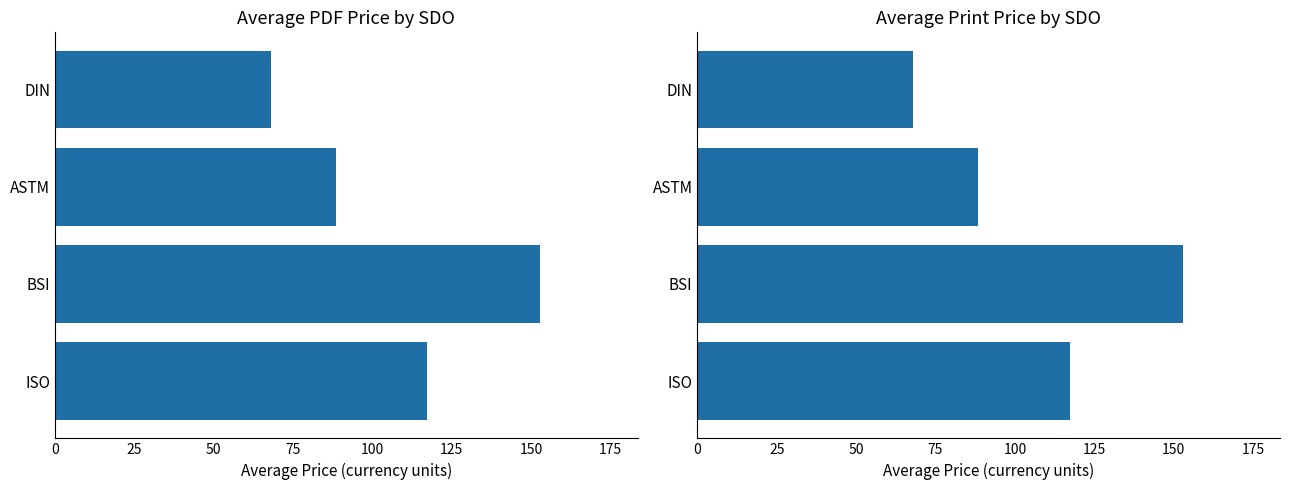

The value of Avg Price (PRINT) at BSI is 262.4. True or false?

False